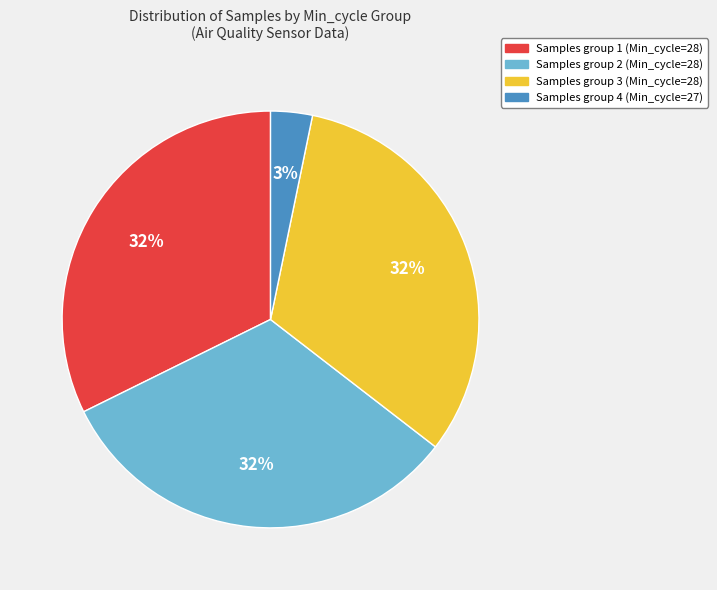

To the nearest percent, what is the difference between the largest and smallest slice percentages?

29%